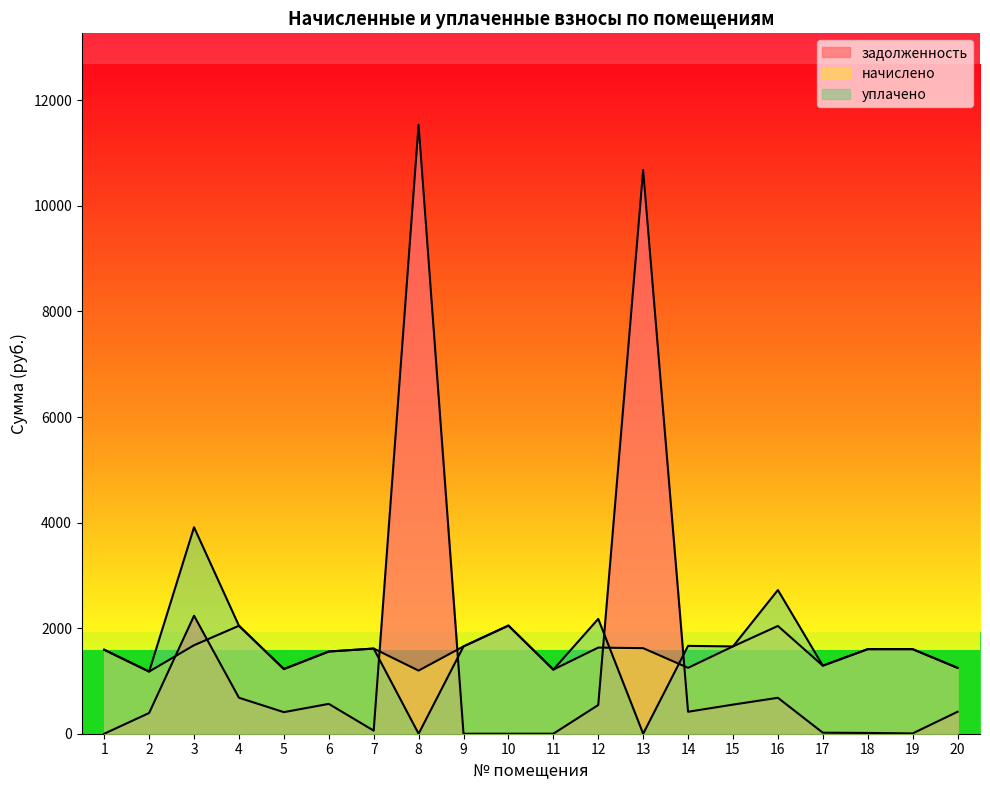

In уплачено, how many points are higher than both neighbors (excluding endpoints)?

6